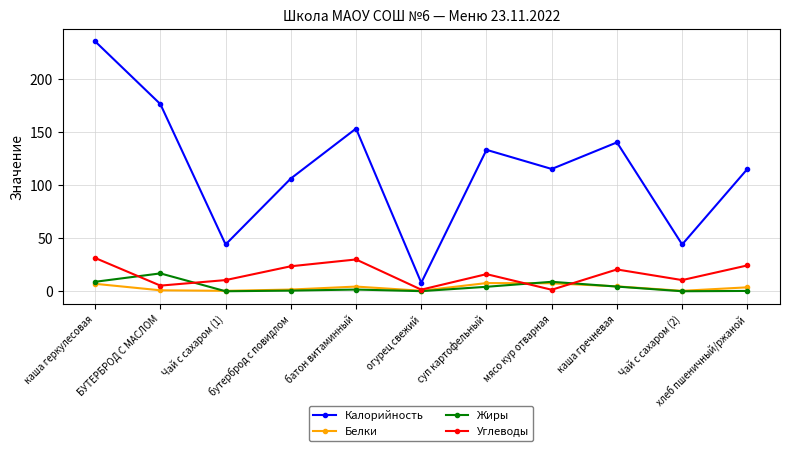

Count the number of data series in this chart.

4